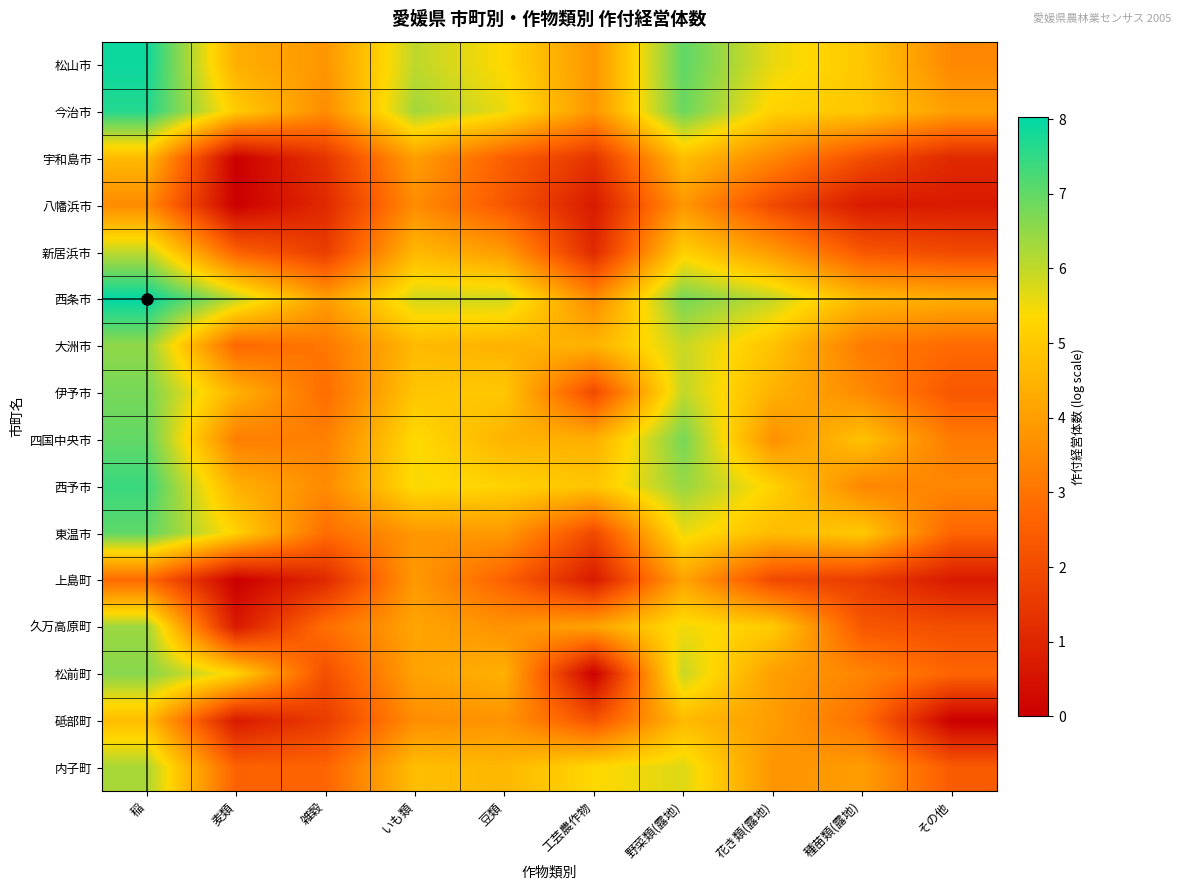

What is the difference between the highest and lowest values at いも類?

2.7